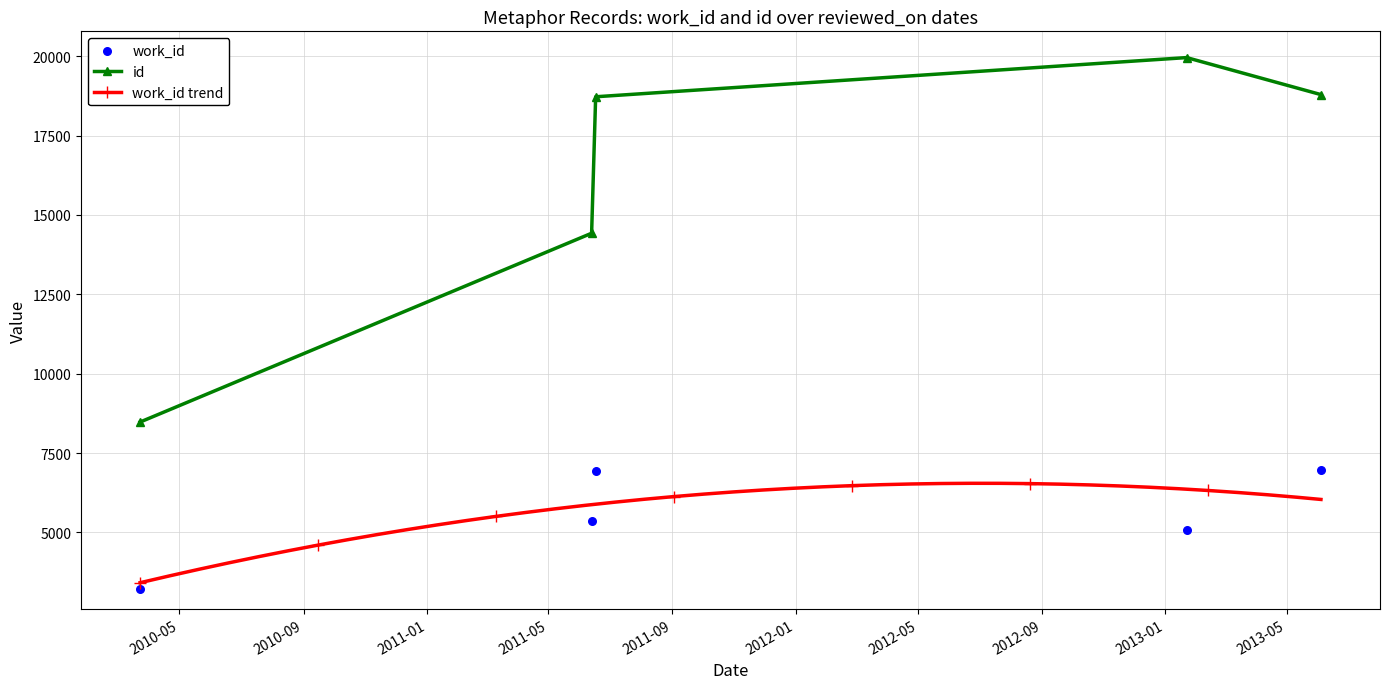

What is the change in value from 2013-06-04 to 2013-01-22?

-1166